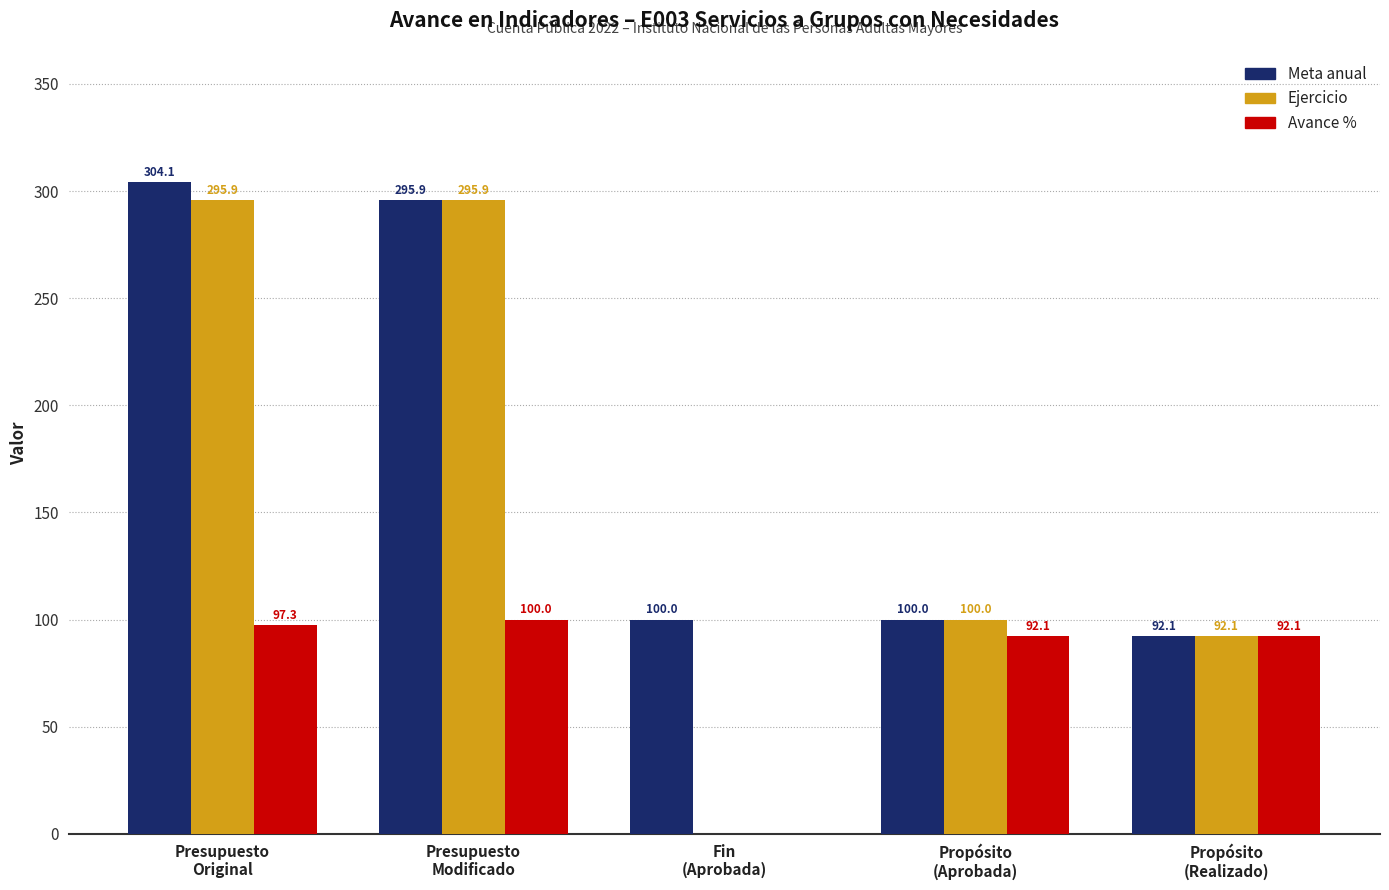

What is the maximum value shown in the chart?

304.1